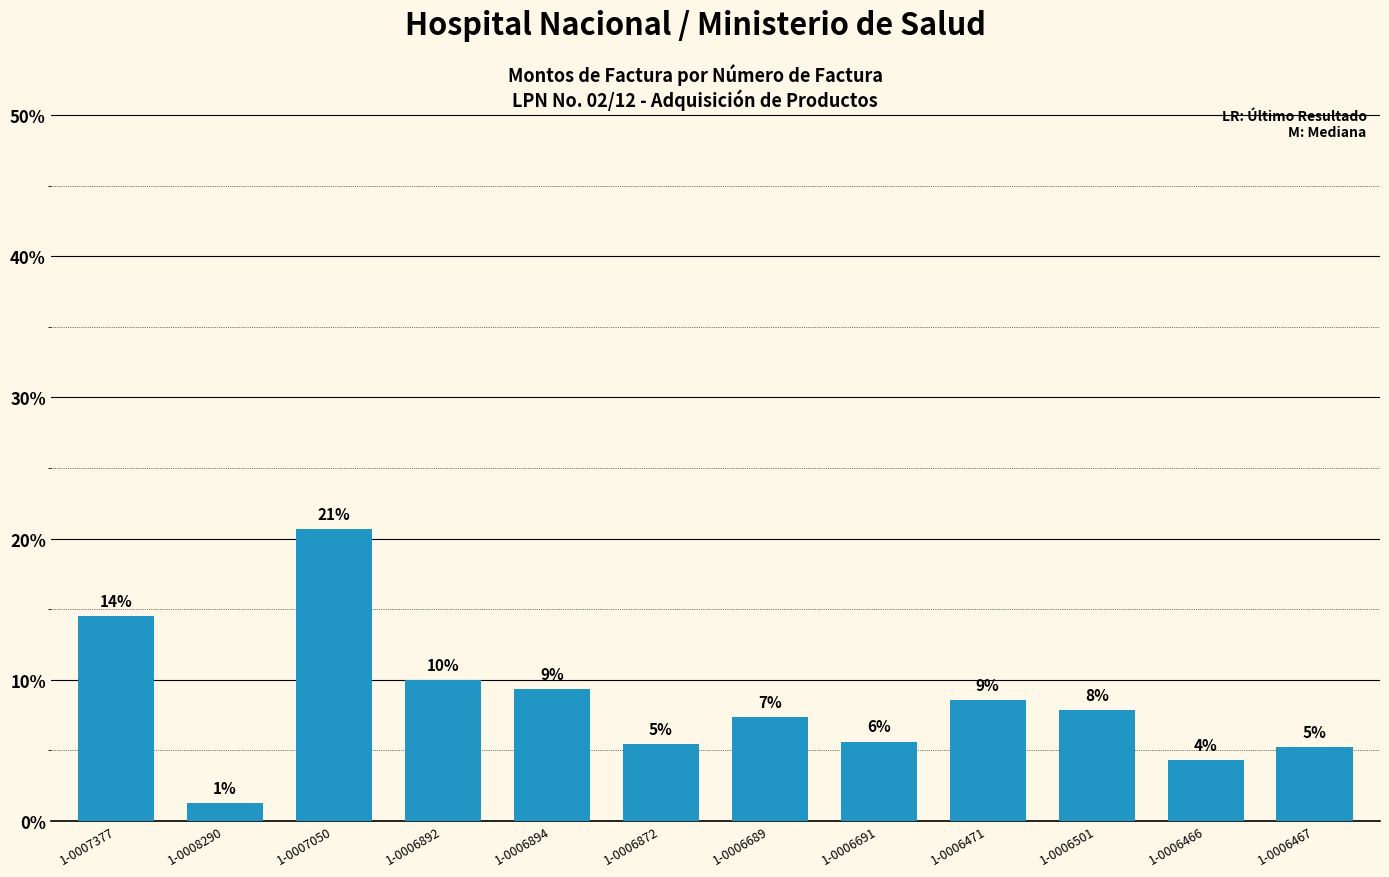

List the labels in order of value, smallest first.

1-0008290, 1-0006466, 1-0006467, 1-0006872, 1-0006691, 1-0006689, 1-0006501, 1-0006471, 1-0006894, 1-0006892, 1-0007377, 1-0007050